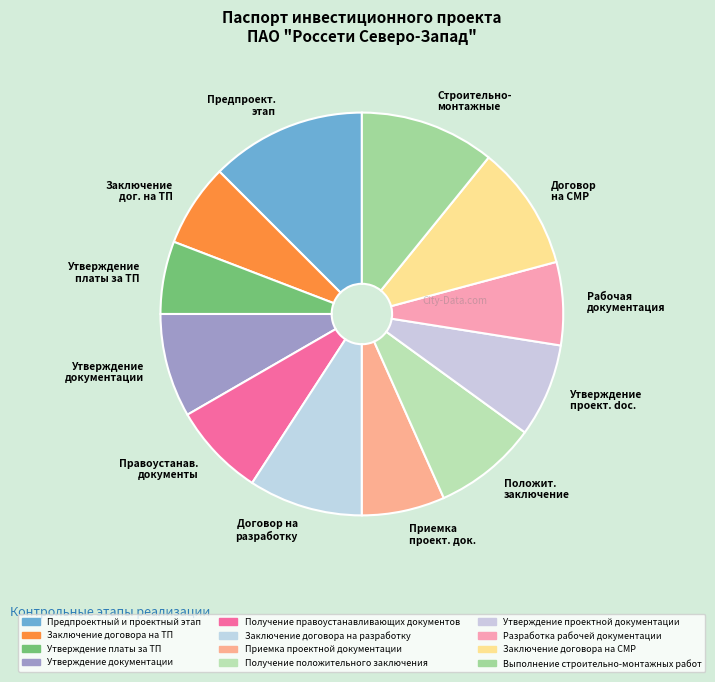

How many slices are in this pie chart?

12